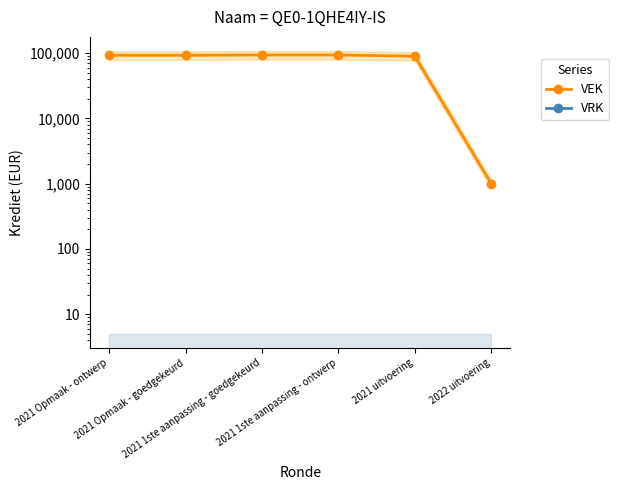

What is the label of the 2nd point from the right?

2021 uitvoering